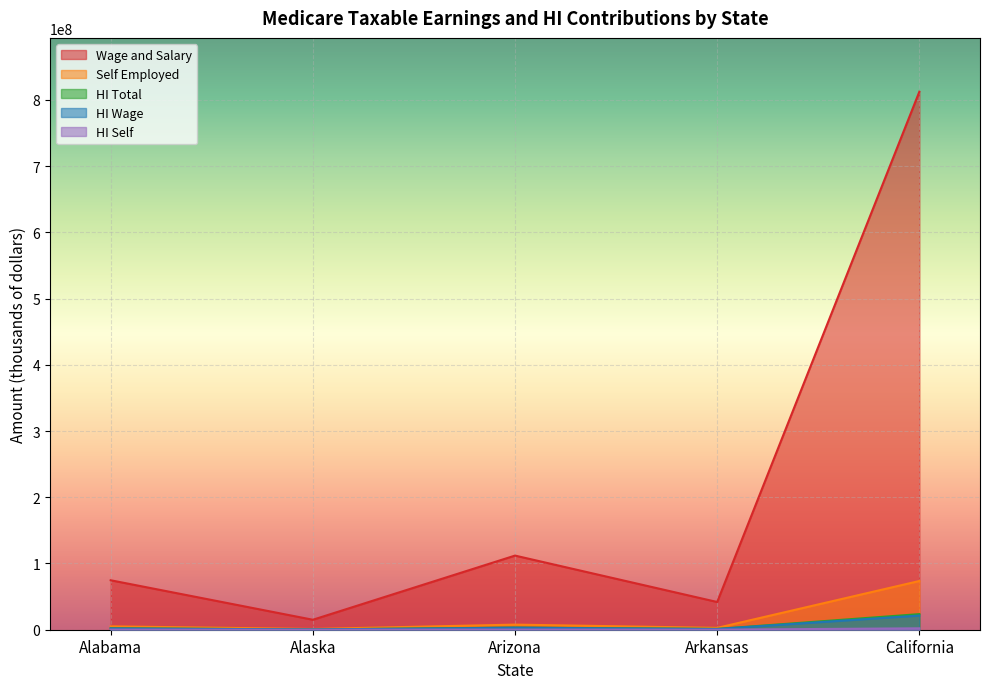

The value of Wage and Salary at California is 335973293. True or false?

False